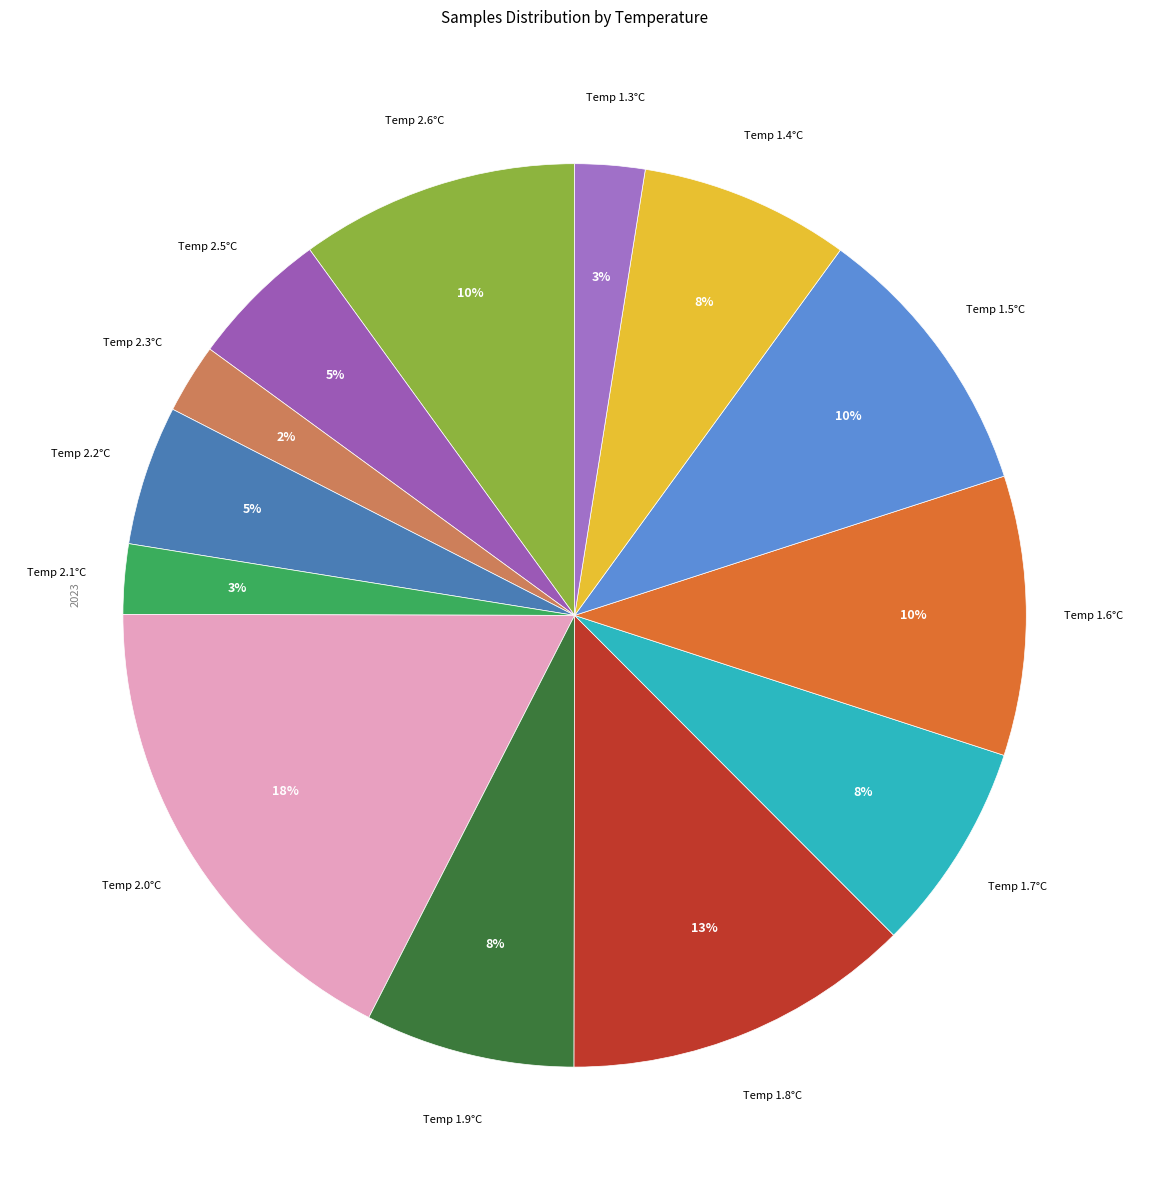

True or false: Temp 1.9°C accounts for 17% of the total.

False